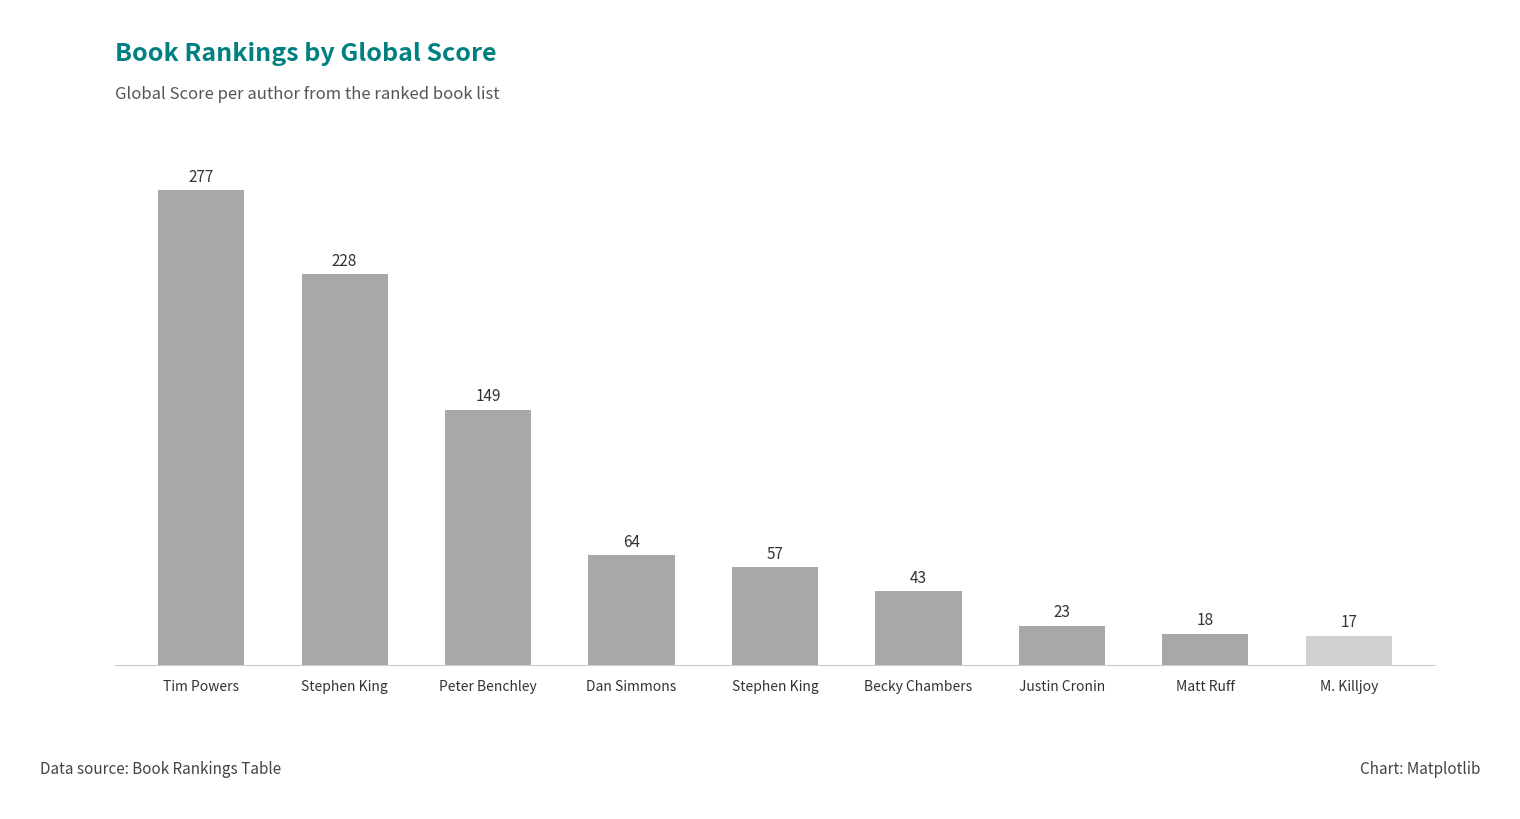

How many bars are there in total?

9